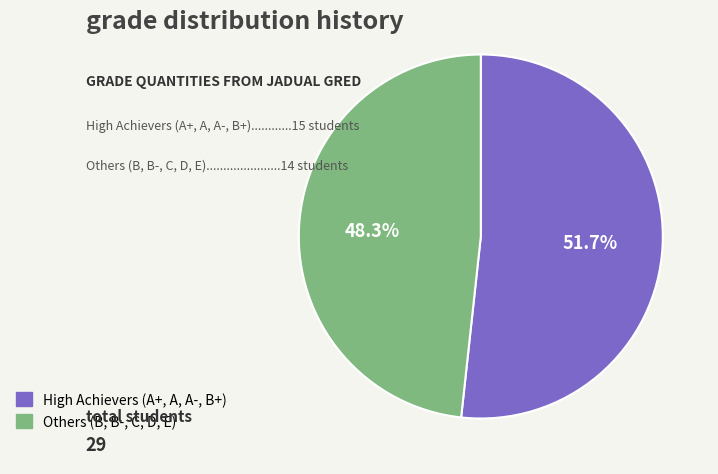

Does any single category account for the majority?

Yes